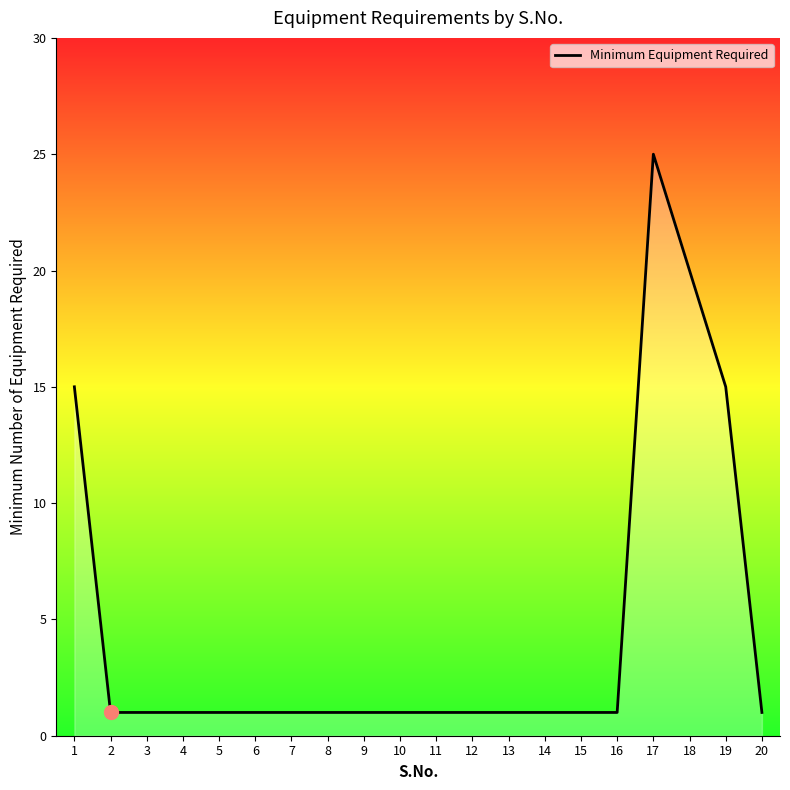

What is the maximum value shown in the chart?

25